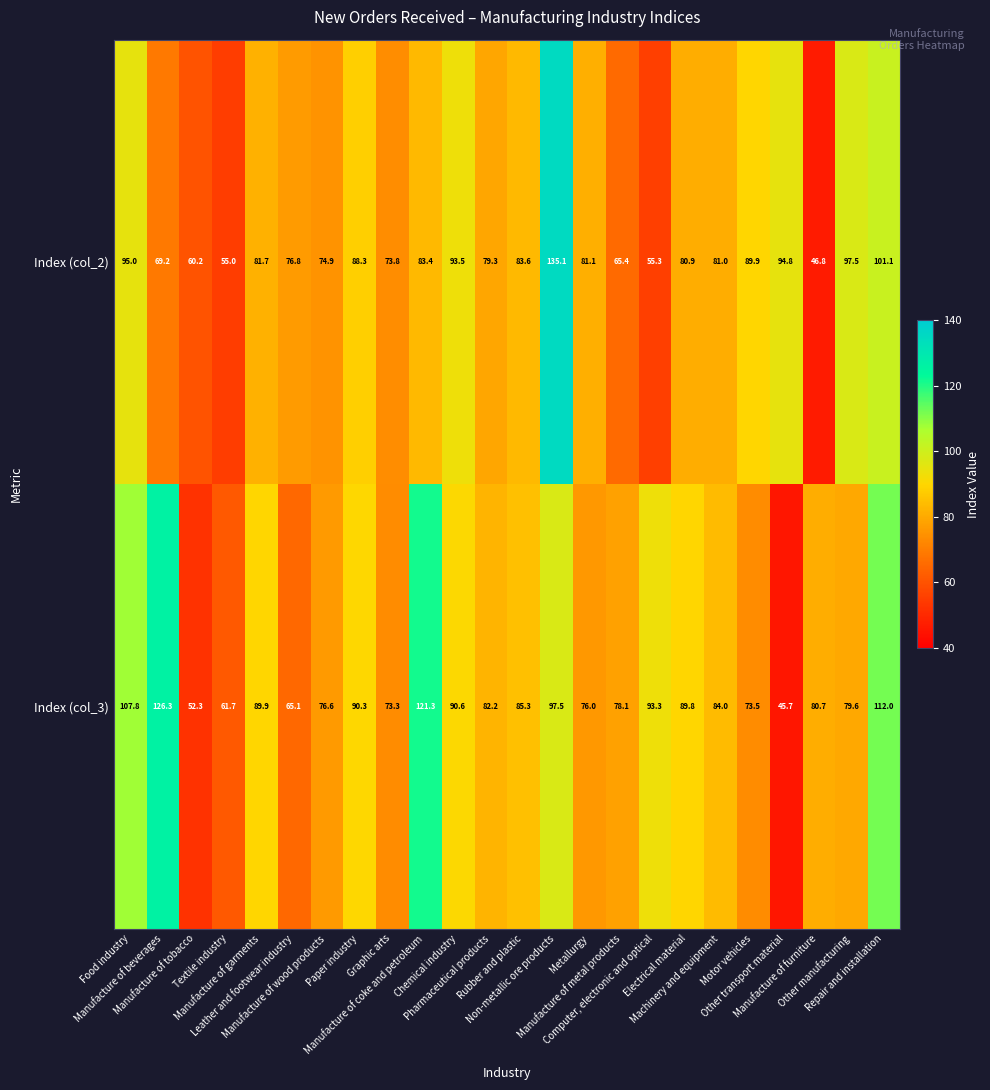

At how many categories does at least one series exceed 109?

4